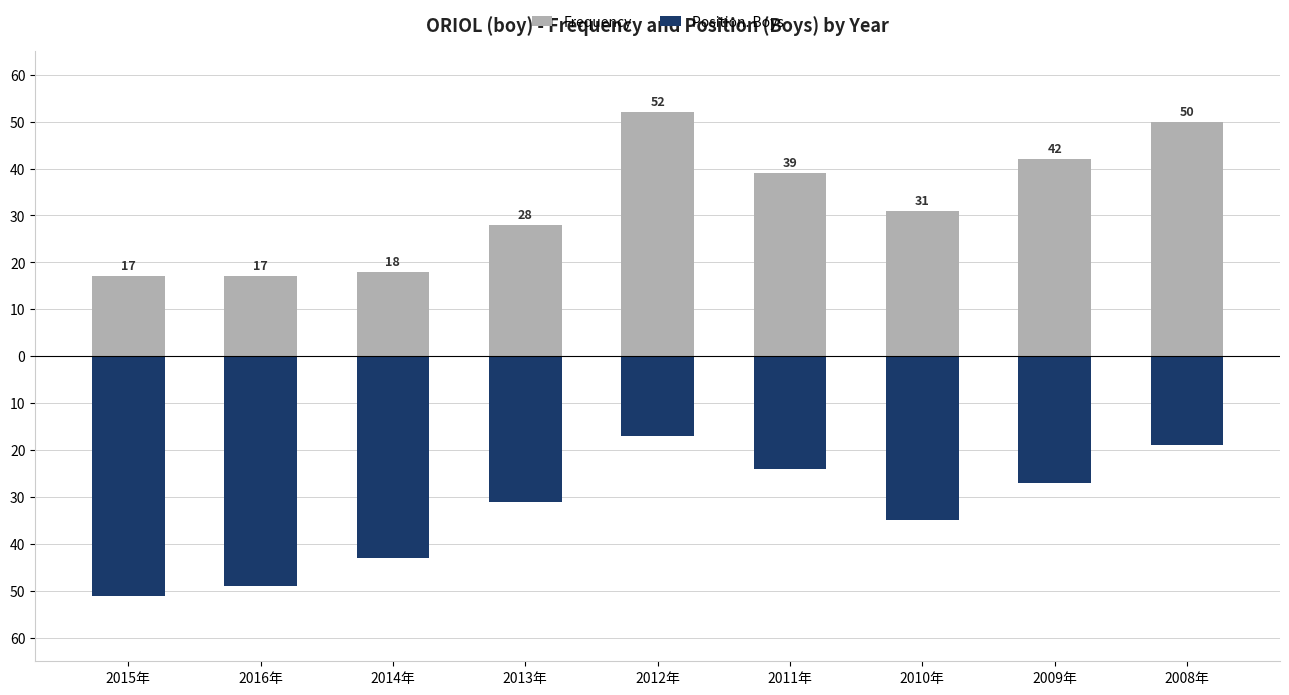

What is the average value of the Frequency series?

33